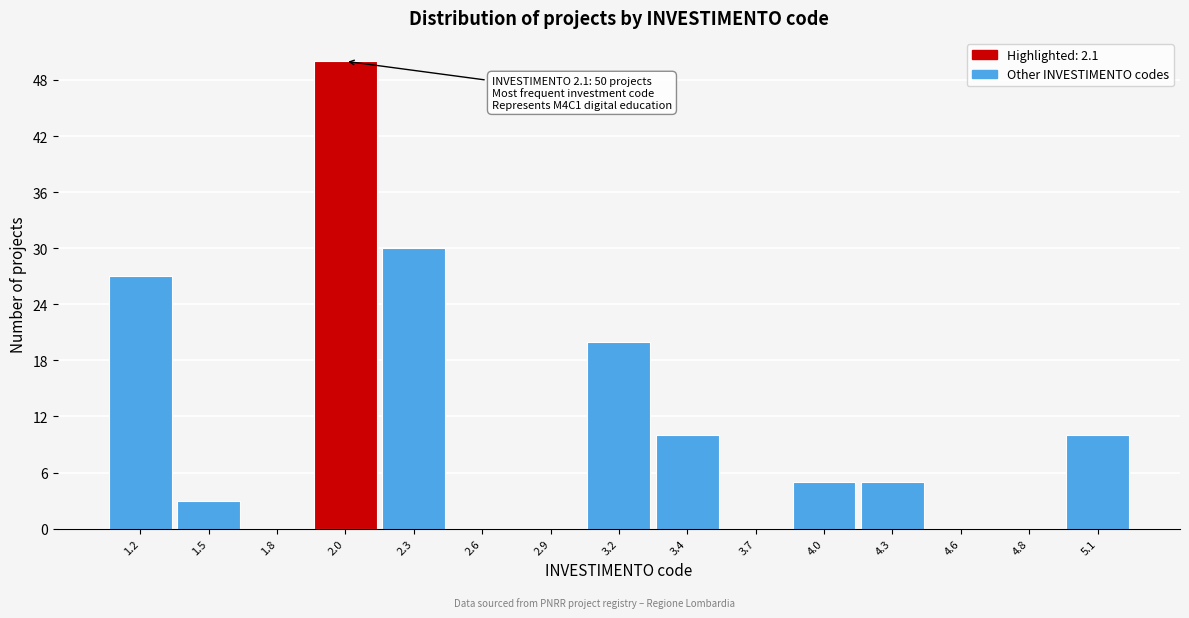

Reading right to left, extract all data points from this chart.

5.1=10	4.8=0	4.6=0	4.3=5	4.0=5	3.7=0	3.4=10	3.2=20	2.9=0	2.6=0	2.3=30	2.0=50	1.8=0	1.5=3	1.2=27